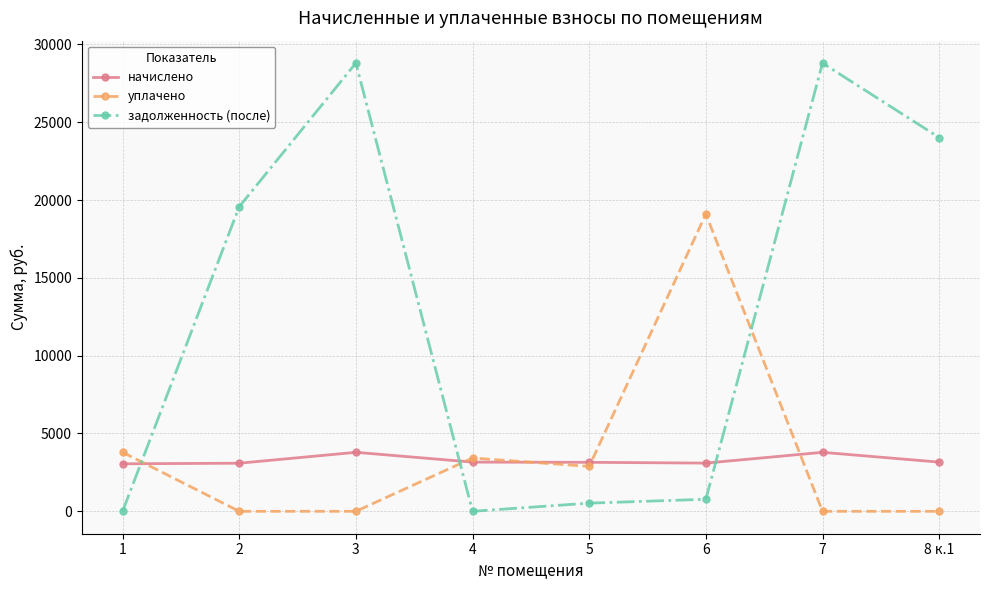

Where does the начислено series first go above 3160?

3